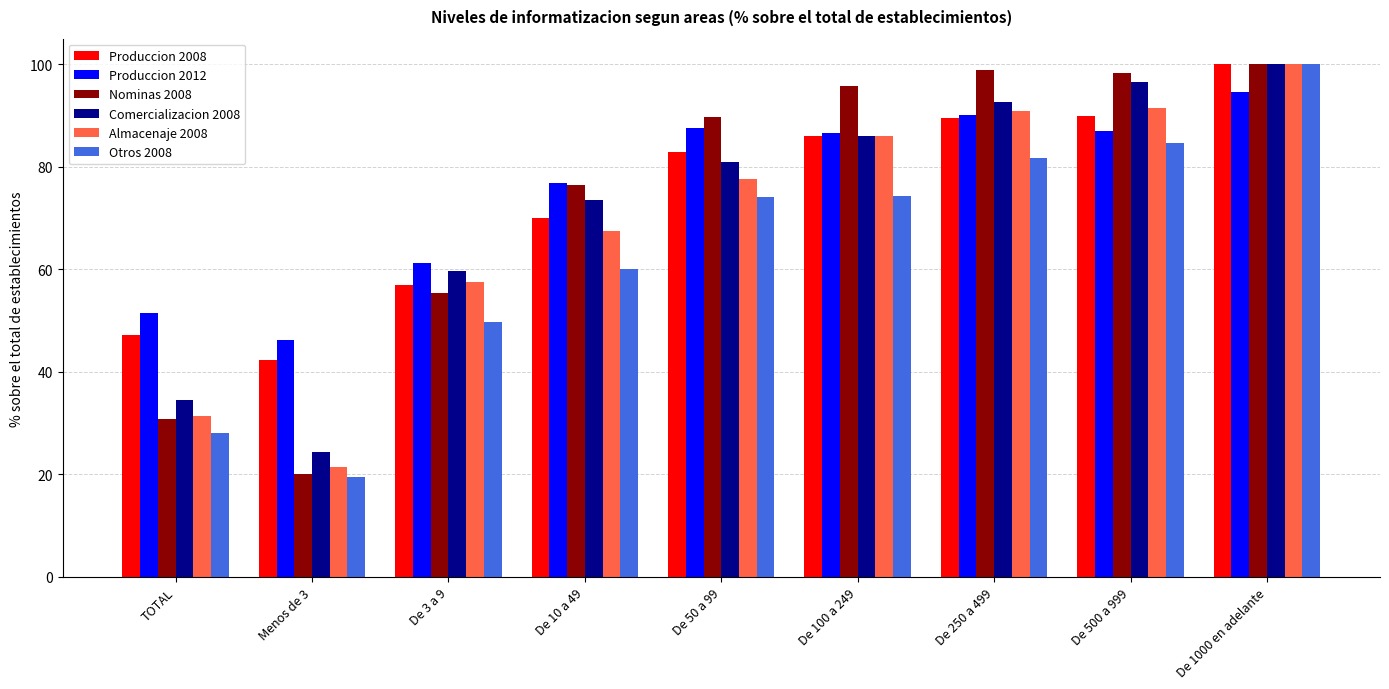

At which category is the sum across all series the highest?

De 1000 en adelante